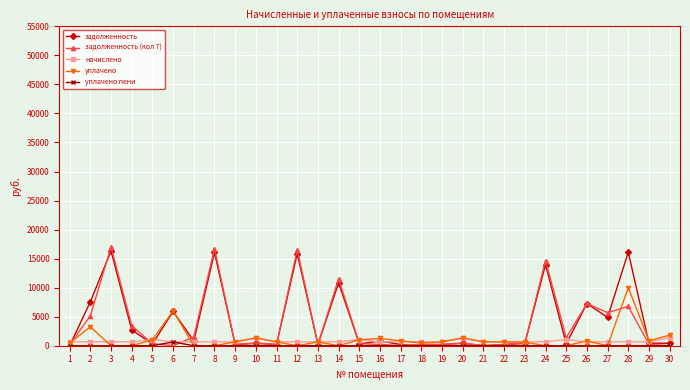

What is the sum of all уплачено values?

35100.0